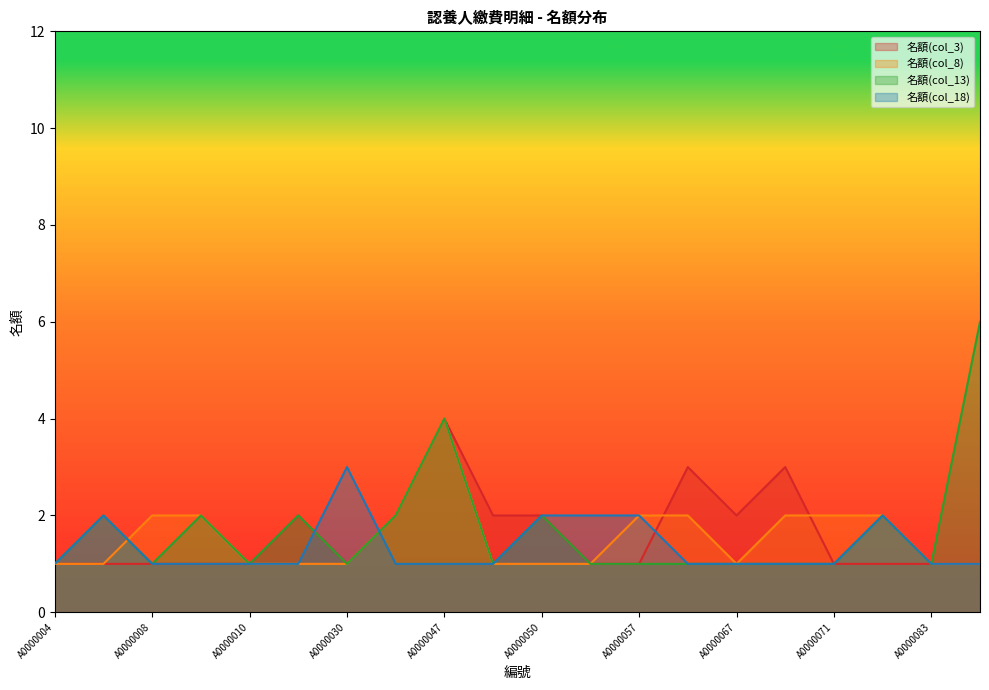

Where is the first local maximum for 名額(col_8)?

A0000047